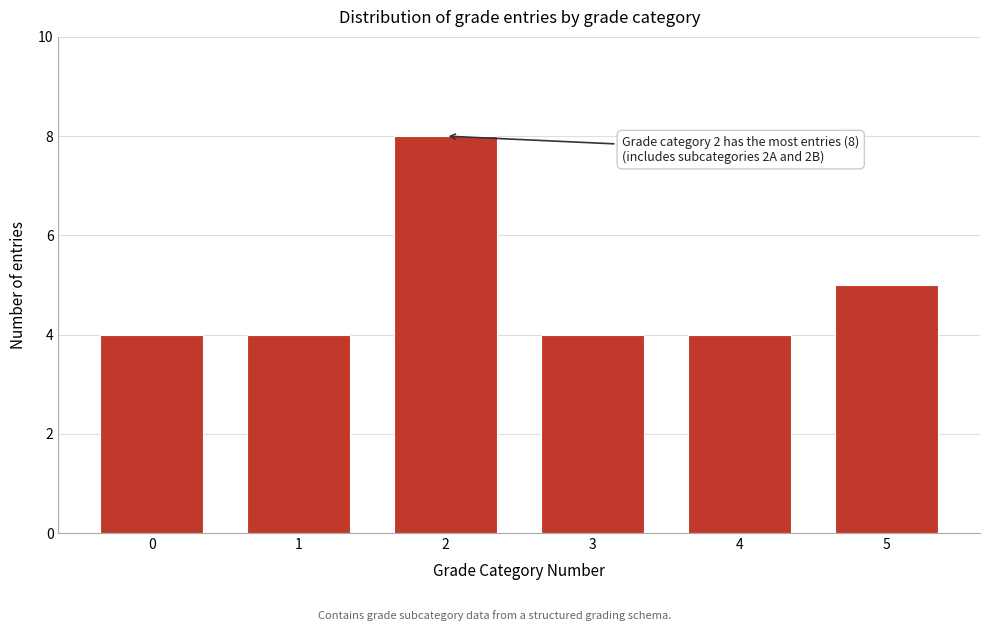

Reading left to right, extract all data points from this chart.

4	4	8	4	4	5